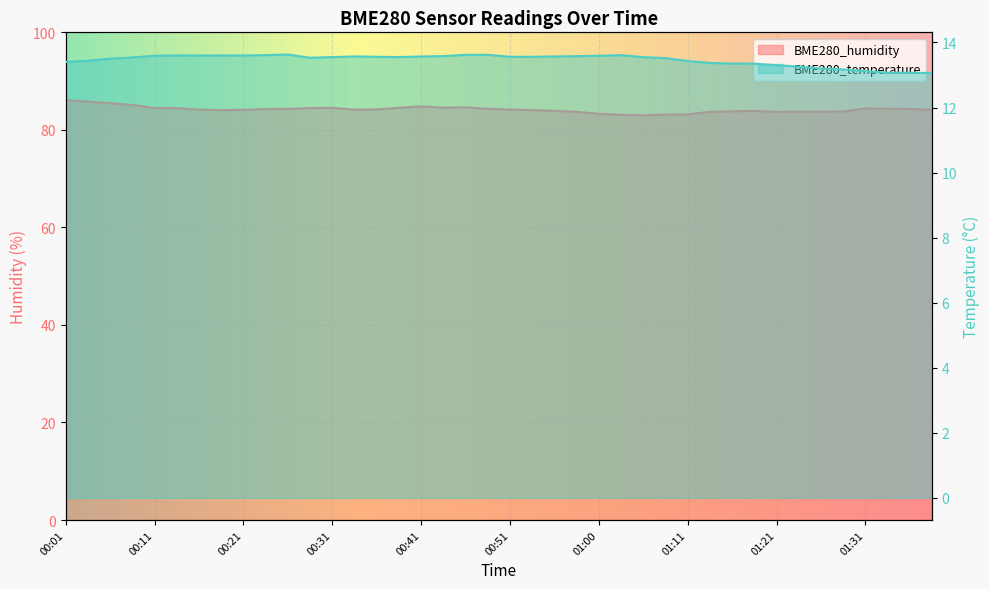

What is the average value of the BME280_temperature series?

13.5